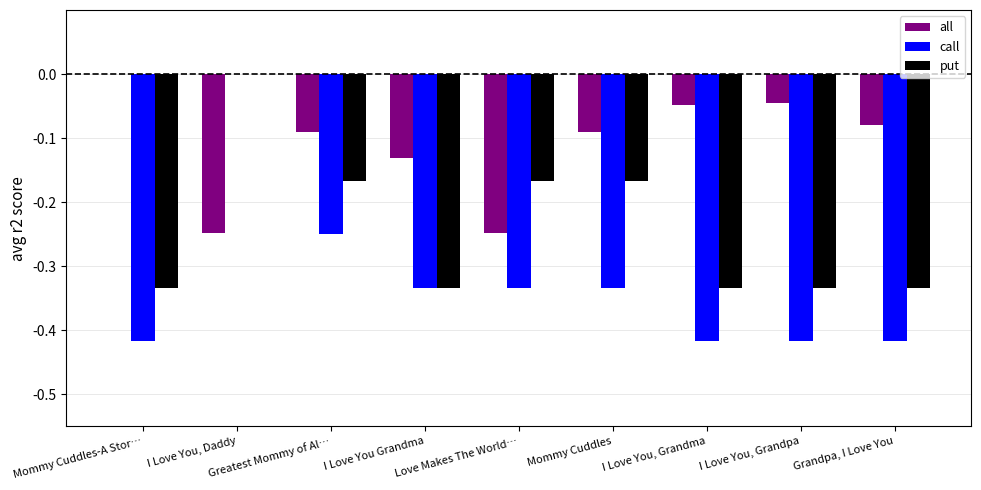

At which category is the sum across all series the highest?

I Love You, Daddy